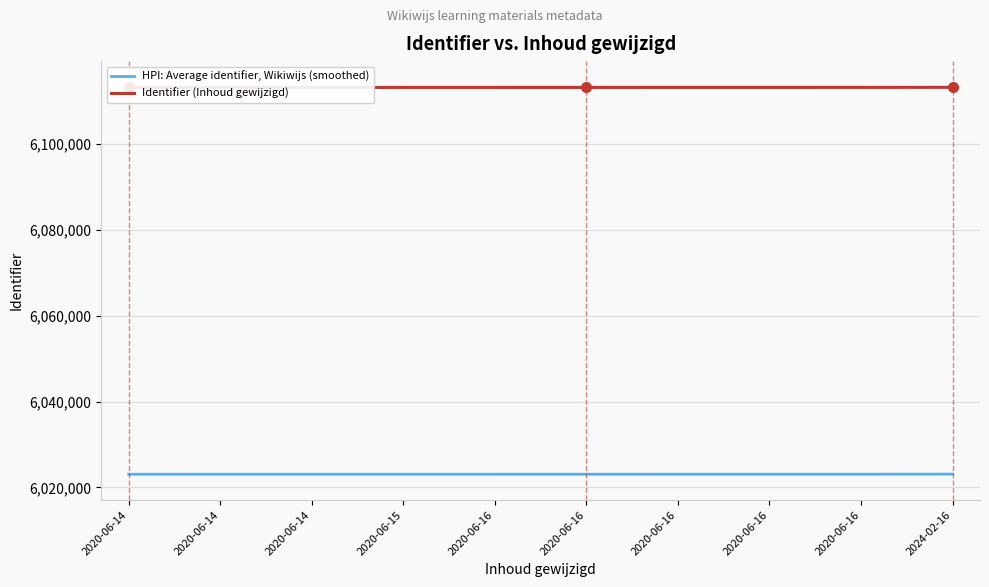

What is the maximum value shown in the chart?

6113273.0